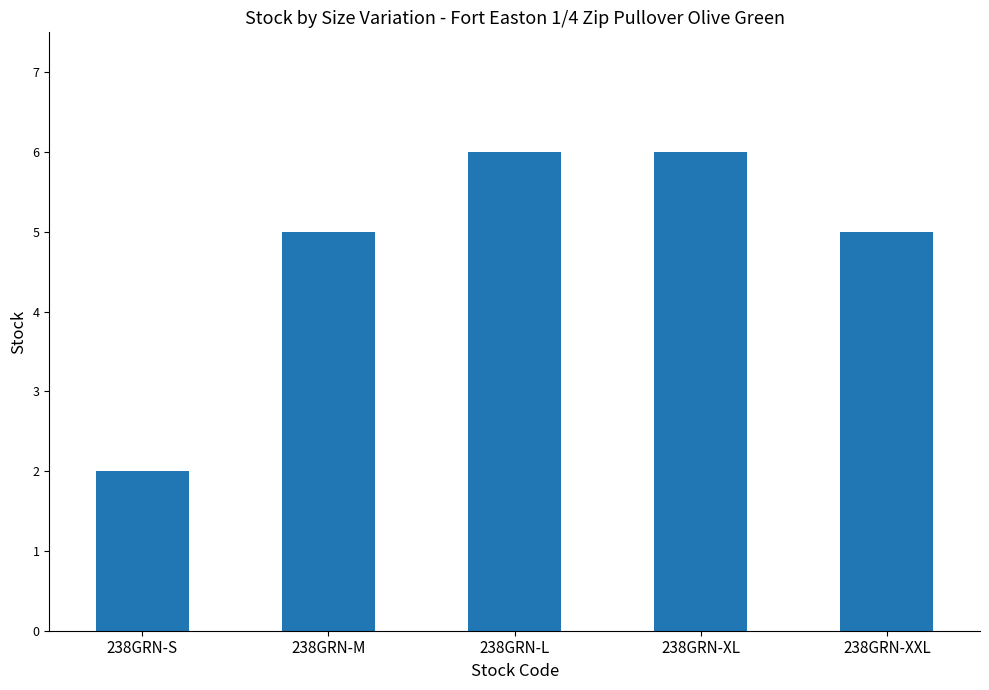

What position from the right is 238GRN-S?

5